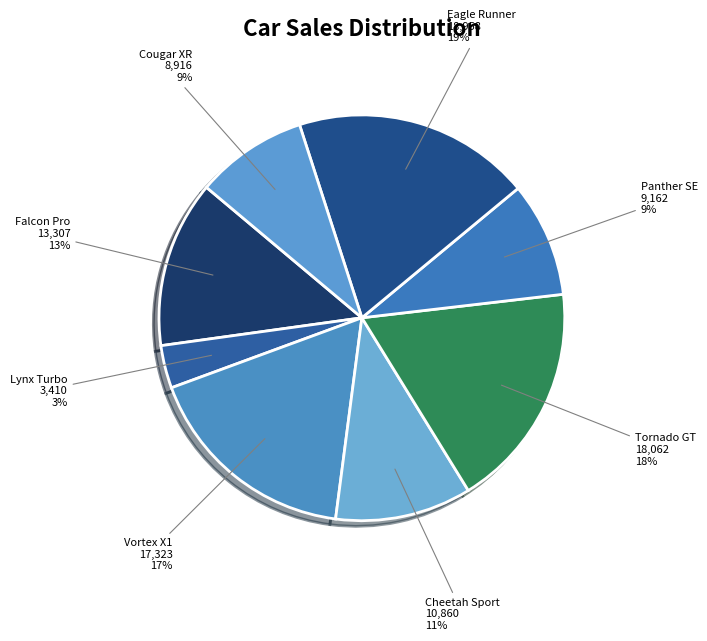

To the nearest percent, what is the difference between the largest and smallest slice percentages?

16%